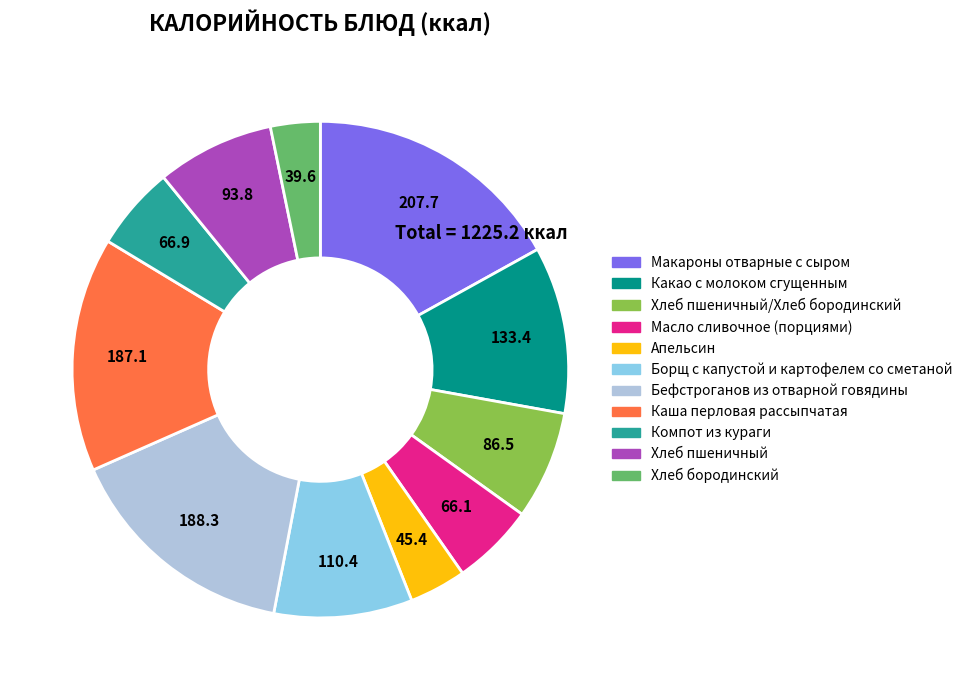

Is there any slice that represents more than half of the pie?

No